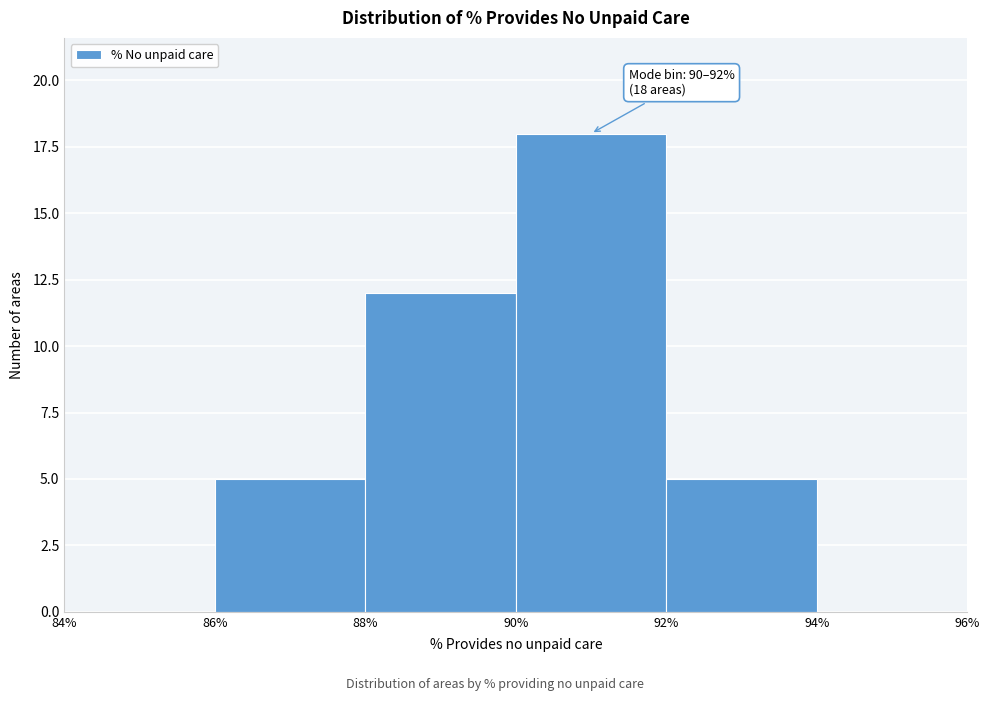

Which range on the x-axis has the tallest bar?

90% to 92%